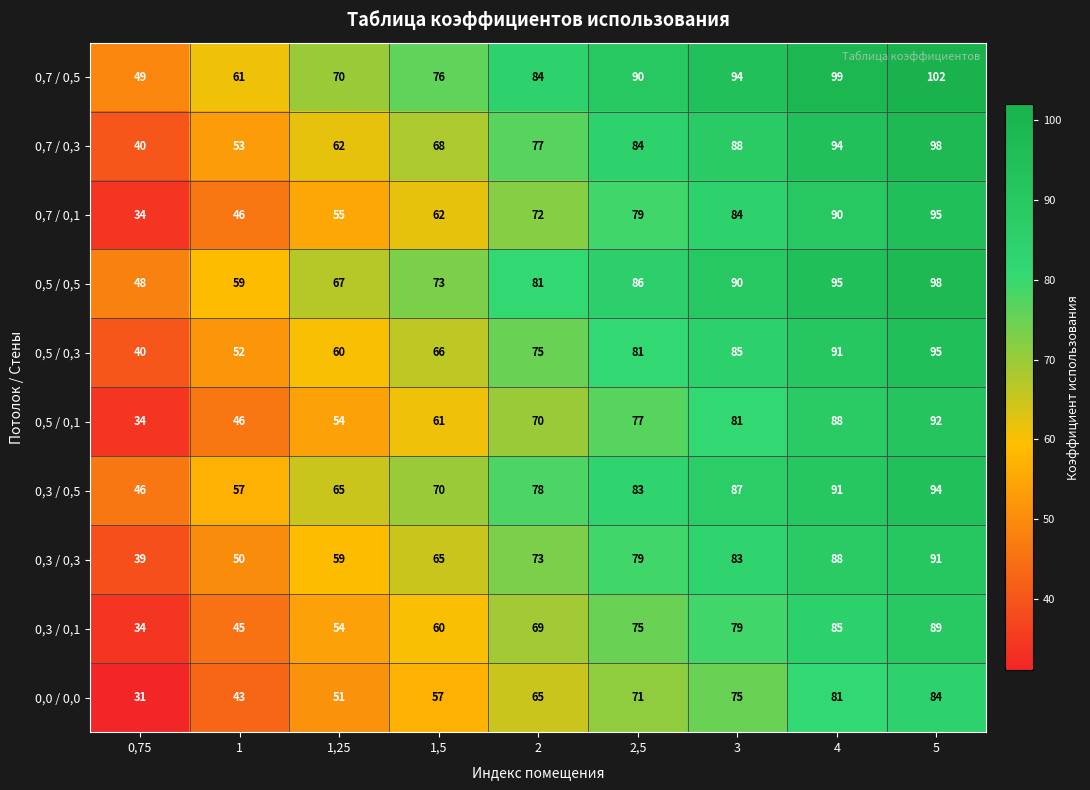

Rank the series at 1,5 from highest to lowest value.

0,7 / 0,5, 0,5 / 0,5, 0,3 / 0,5, 0,7 / 0,3, 0,5 / 0,3, 0,3 / 0,3, 0,7 / 0,1, 0,5 / 0,1, 0,3 / 0,1, 0,0 / 0,0